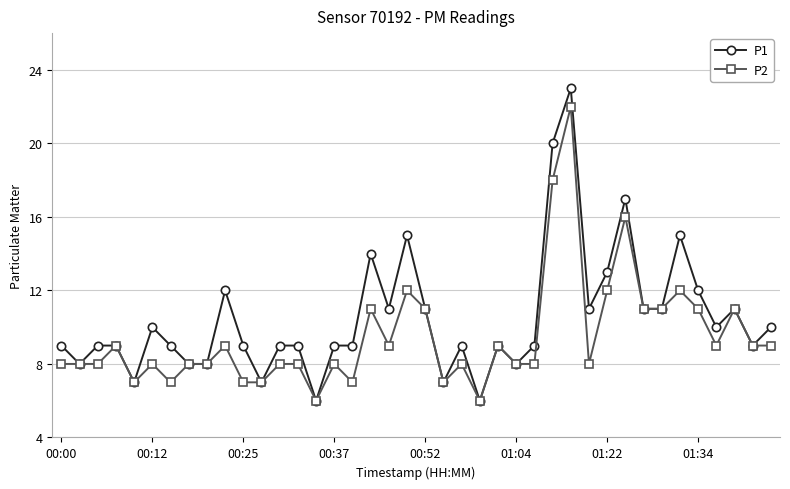

List the series in order of their overall mean, lowest first.

P2, P1